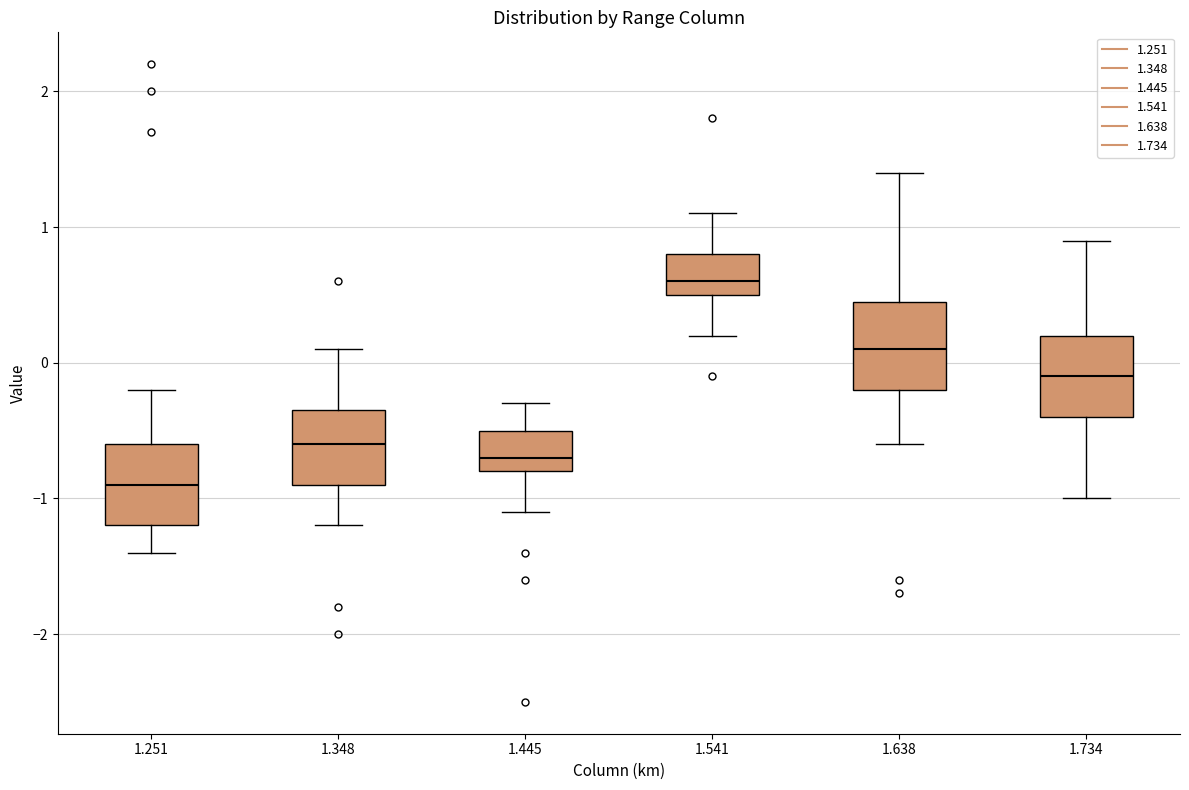

Where does the lower whisker of the box at x = 1.734 end on the y-axis? The values are not printed on the chart, so give them approximately, as read against the axis.

-1.0